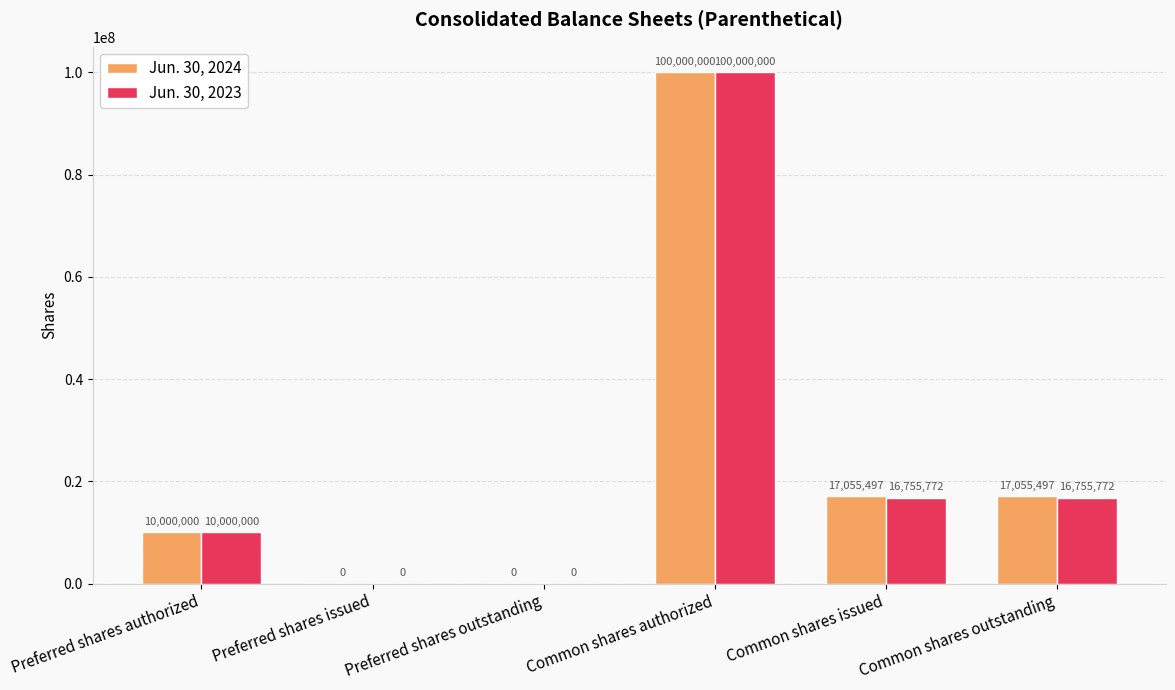

What is the sum of all Jun. 30, 2024 values?

144110994